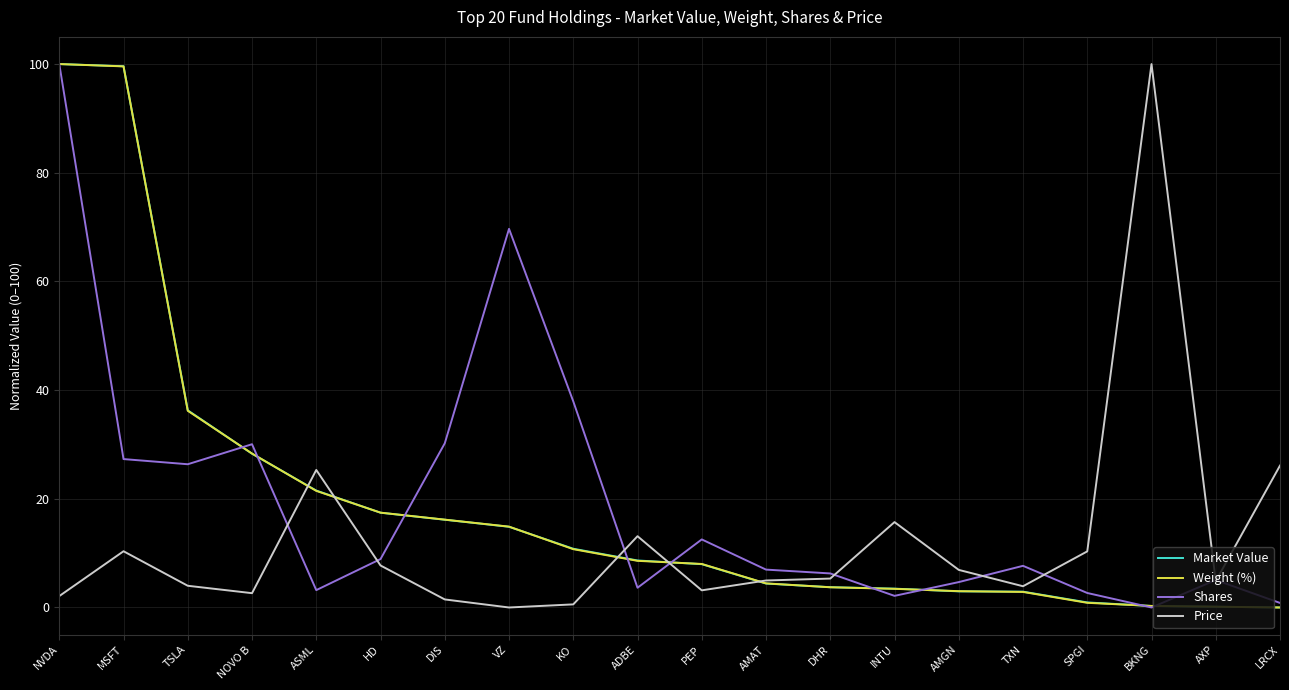

The Market Value series shows 36.3 at TSLA. True or false?

True